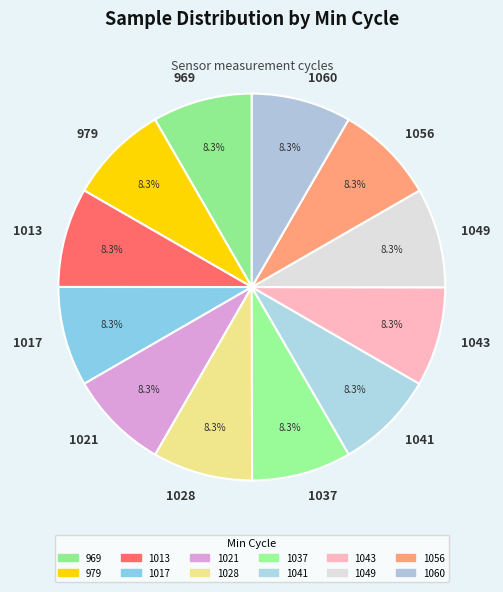

Is there any slice that represents more than half of the pie?

No